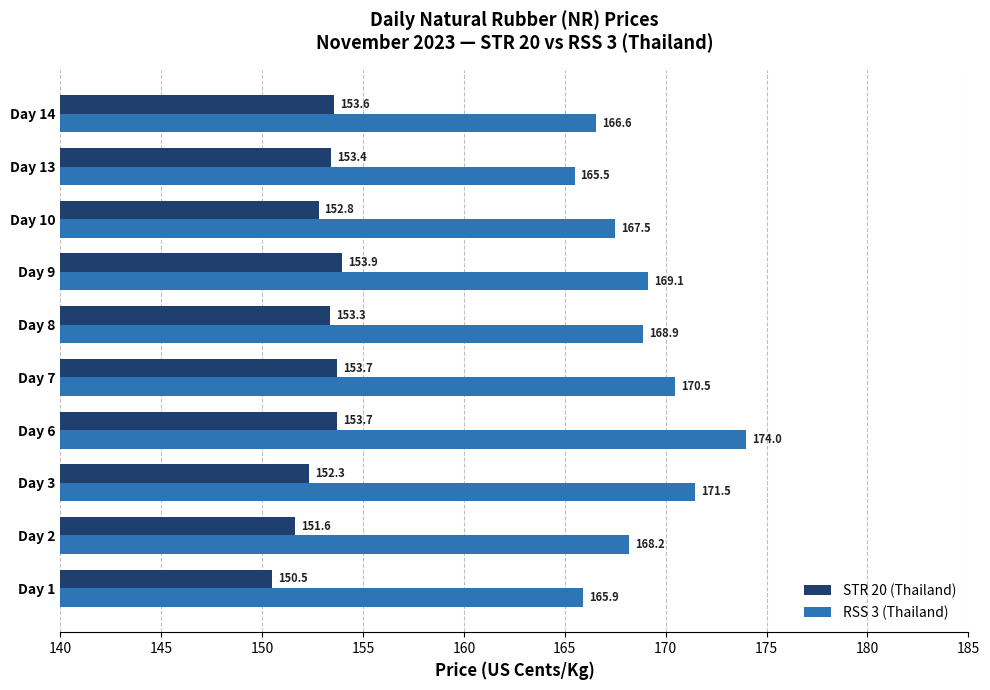

What value does the STR 20 (Thailand) series have at Day 10?

152.8